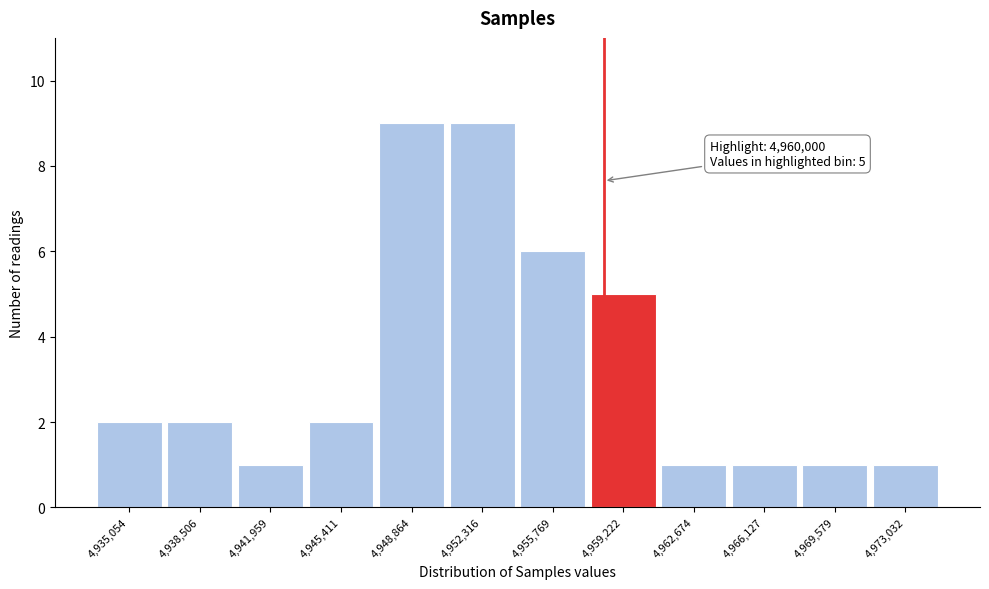

Reading right to left, extract all data points from this chart.

1	1	1	1	5	6	9	9	2	1	2	2